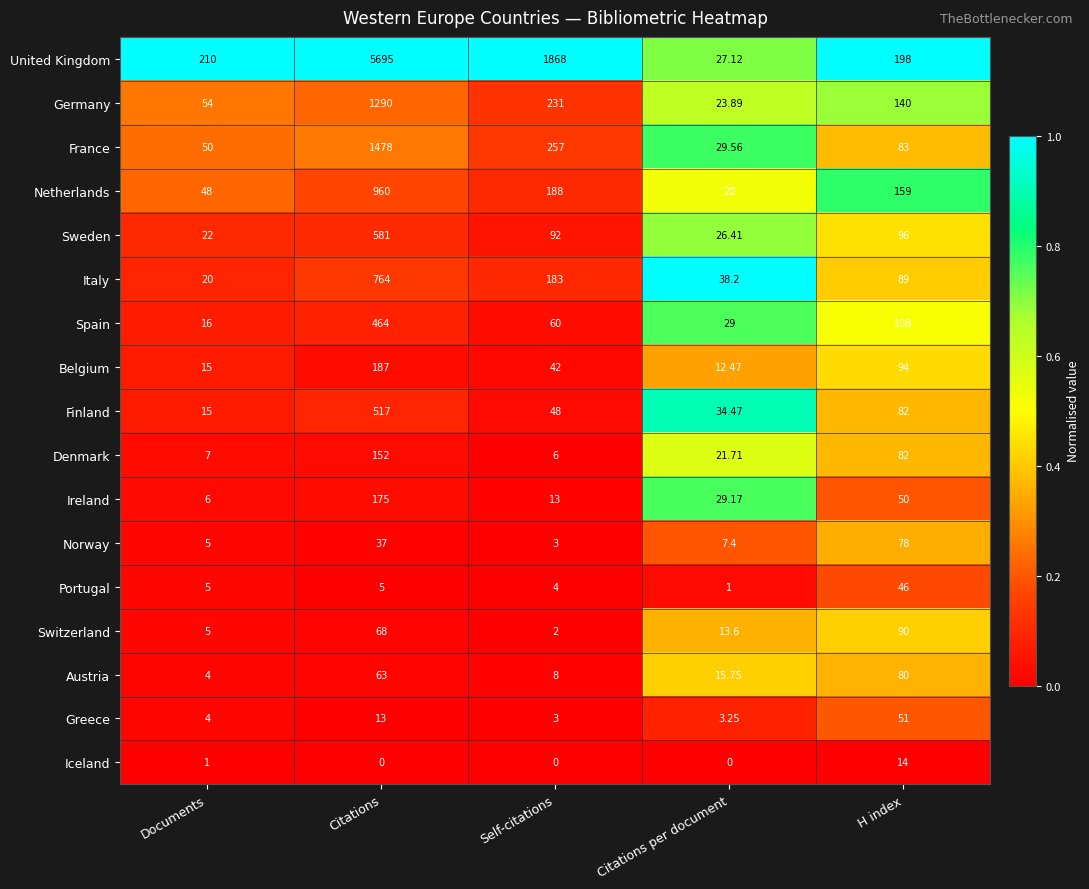

List the labels in order of Sweden value, smallest first.

Documents, Citations per document, Self-citations, H index, Citations